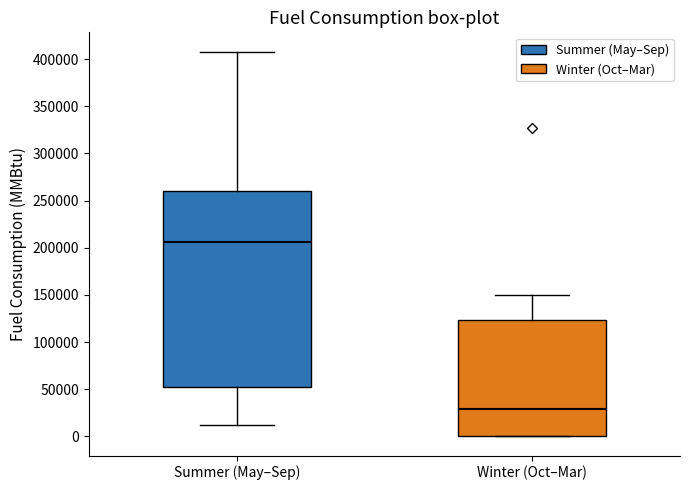

Reading left to right, transcribe this box plot: for each box, give where its median line is, the range the box spans, and where its two whiskers end, as read against the y-axis. The values are not printed on the chart, so give them approximately, as read against the axis.

Summer (May–Sep): median 205000, box 50000 to 260000, whiskers 10000 to 410000
Winter (Oct–Mar): median 30000, box 0 to 125000, whiskers 0 to 150000